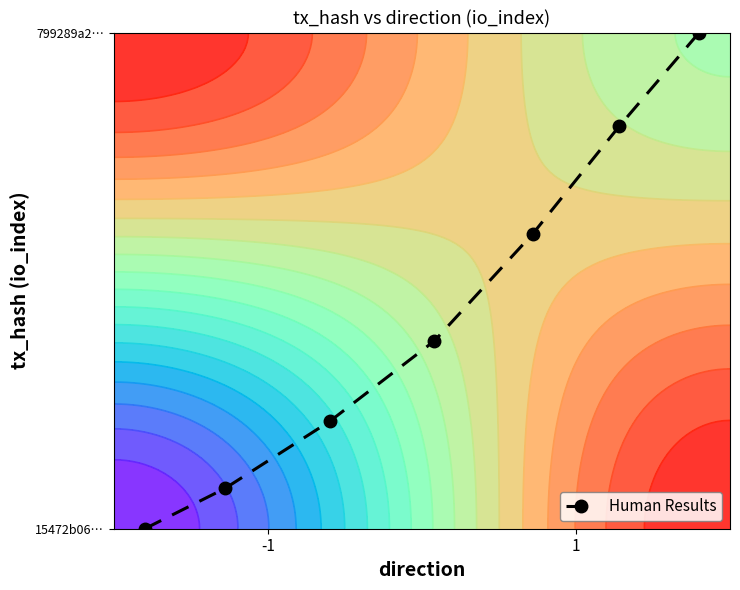

What is the difference between the maximum and minimum values?

1.0